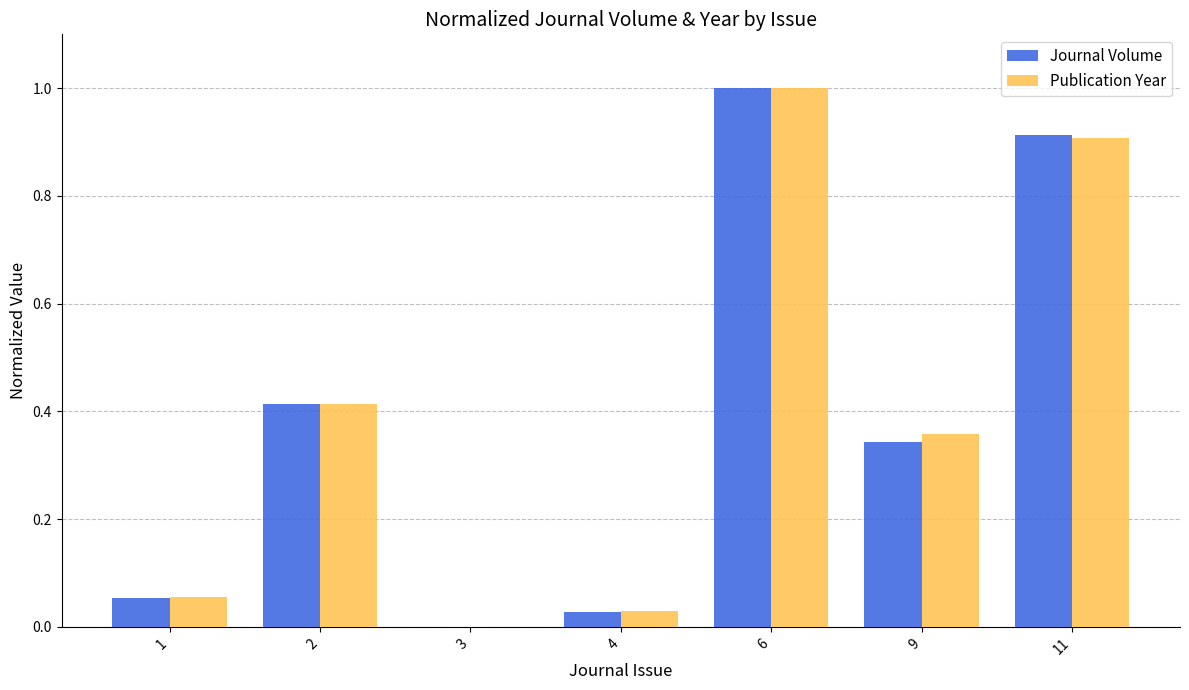

What is the total value across all series at 11?

1.8